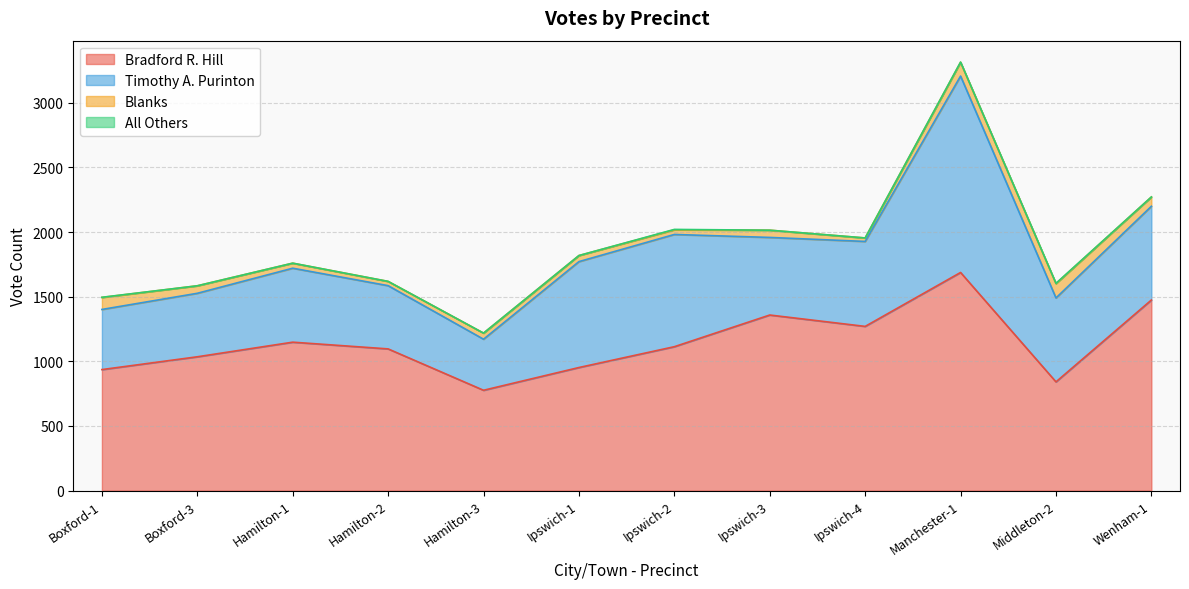

Which series changed the most between Hamilton-3 and Ipswich-2?

Timothy A. Purinton